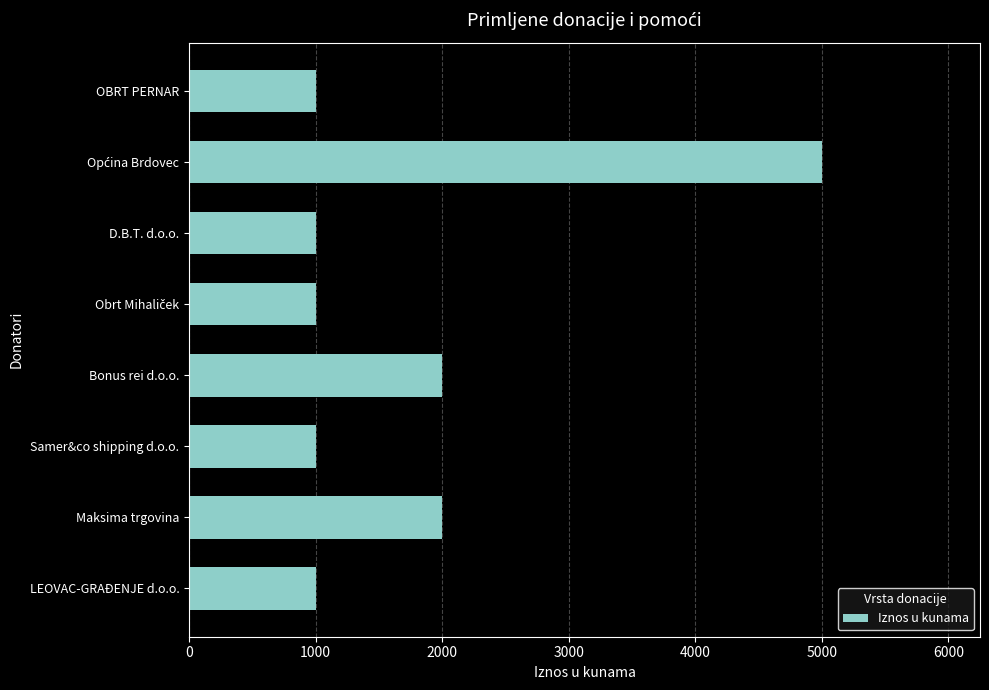

How many values are between 1000 and 2000?

7